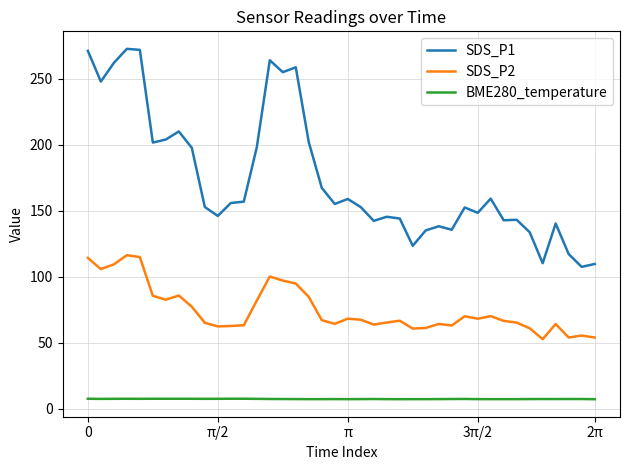

What is the maximum value shown in the chart?

272.8